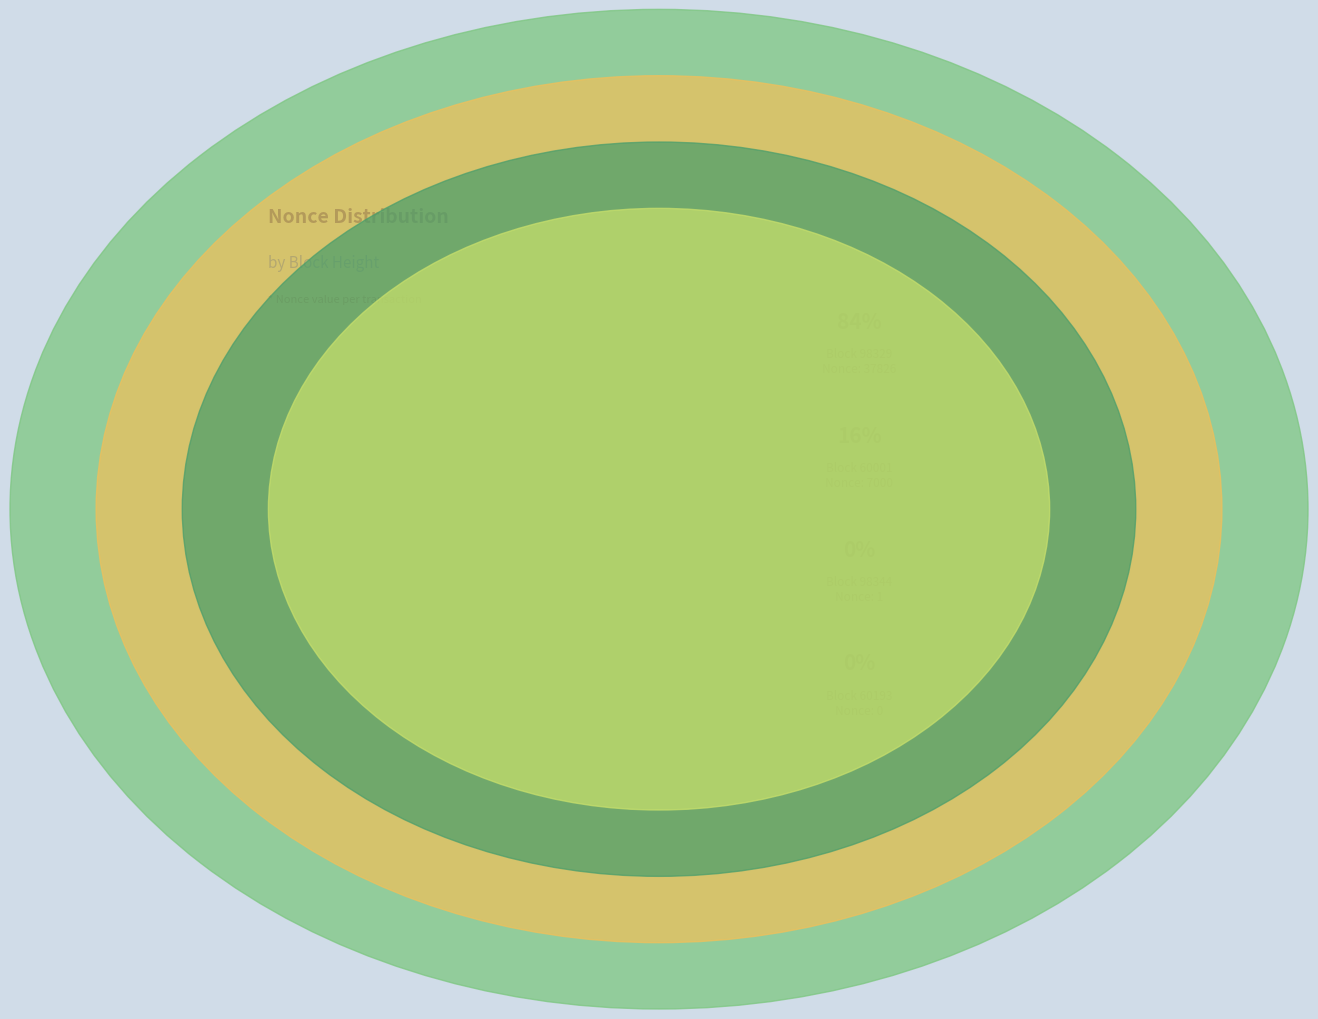

True or false: 98329 accounts for 84% of the total.

True